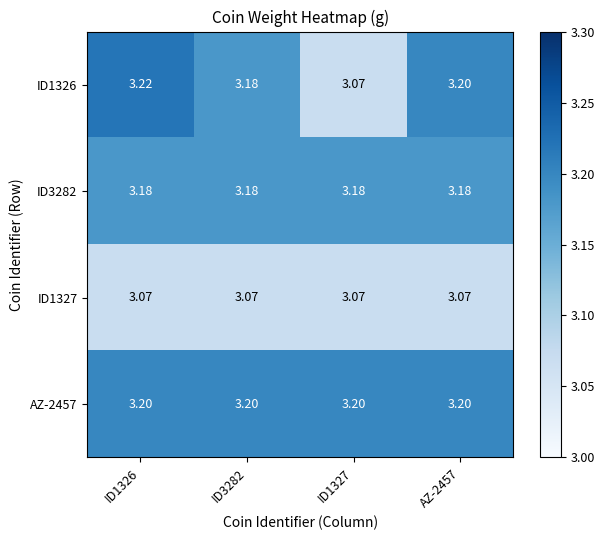

Which series has the widest spread of values?

ID1326